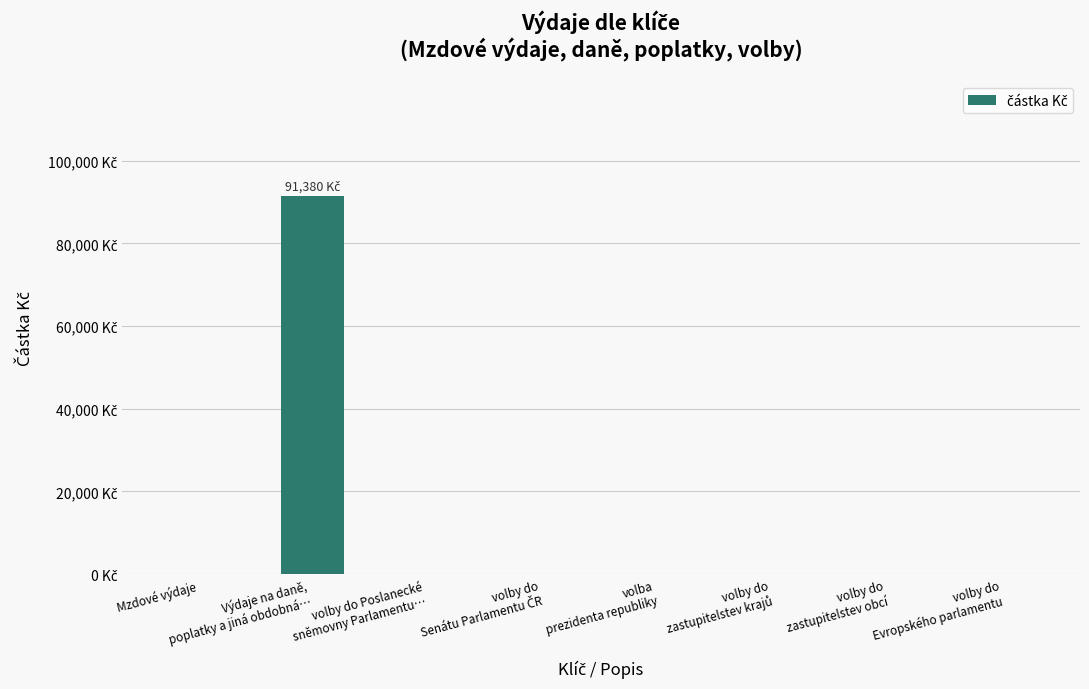

Are the bars horizontal?

No